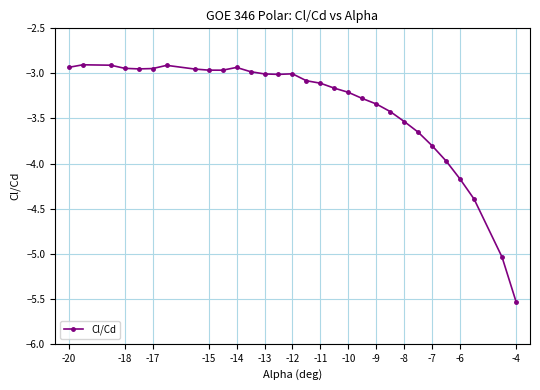

What is the smallest value displayed?

-5.5